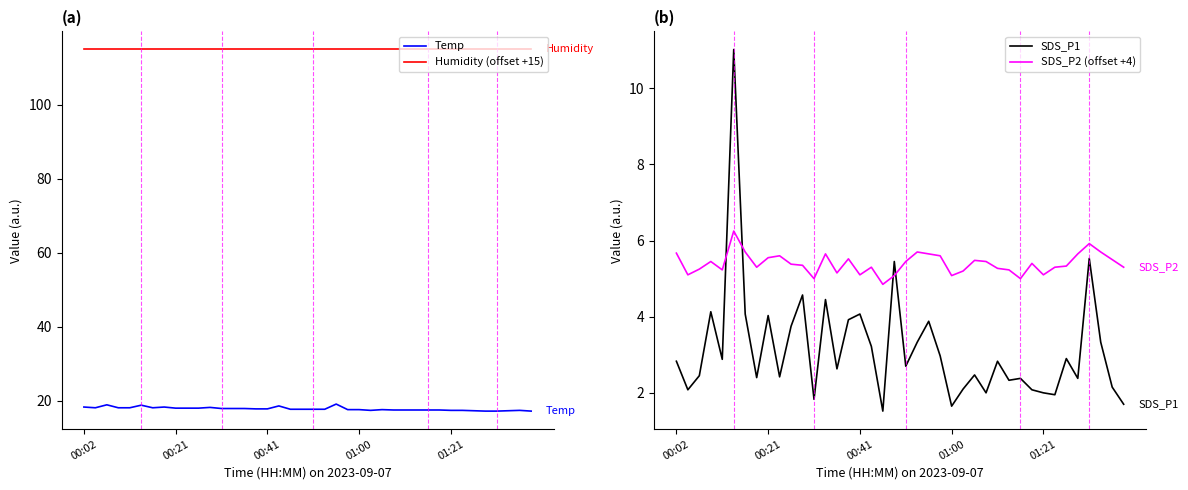

True or false: Humidity (offset +15) and SDS_P2 (offset +4) cross at least once.

False